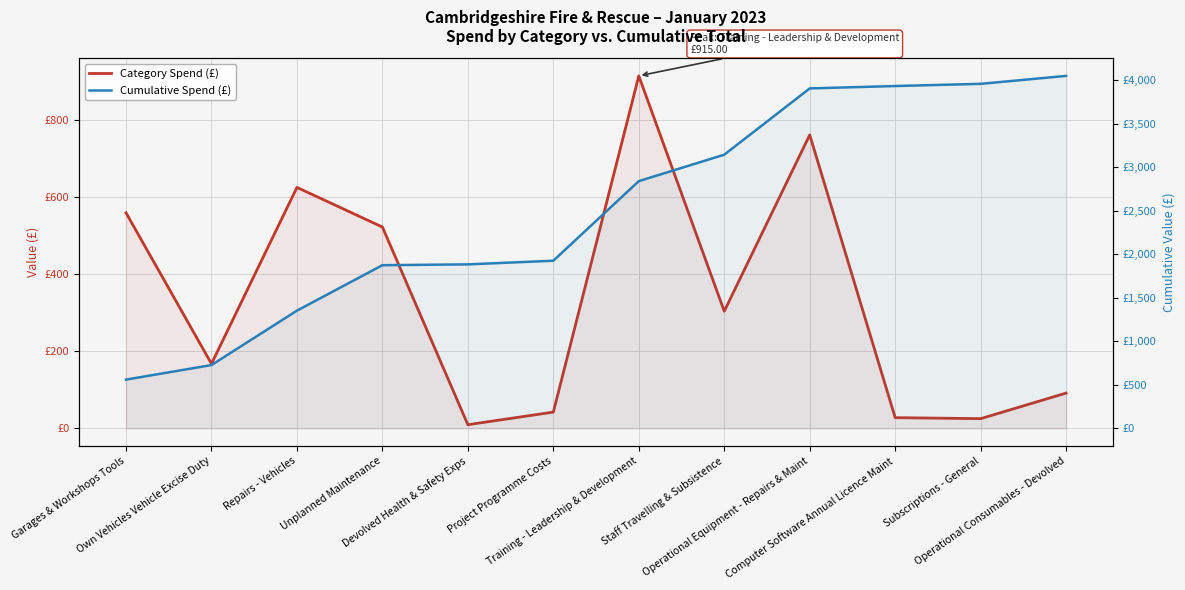

Rank the series by their maximum value, from highest to lowest.

Cumulative Spend (£), Category Spend (£)